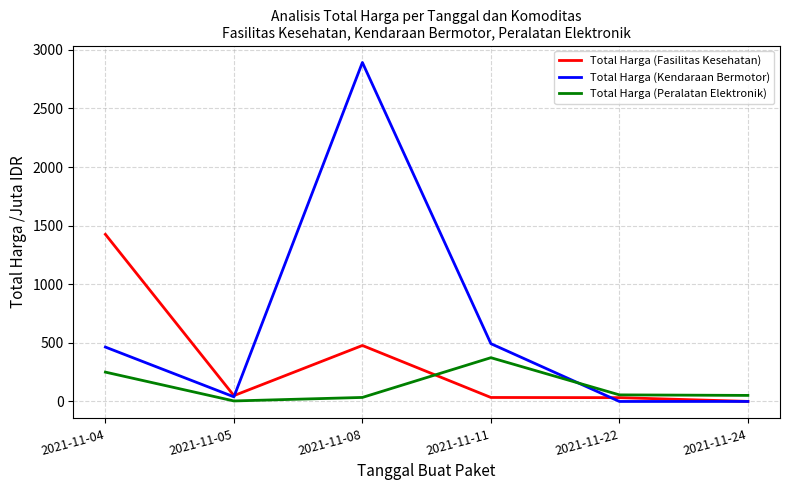

True or false: Total Harga (Fasilitas Kesehatan) has a value of 0.6 at 2021-11-24.

True